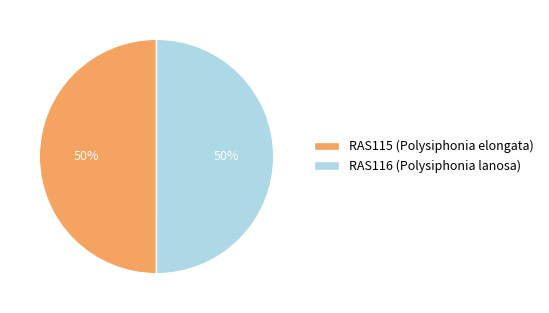

Is the sum of RAS115 (Polysiphonia elongata) and RAS116 (Polysiphonia lanosa) greater than half?

Yes